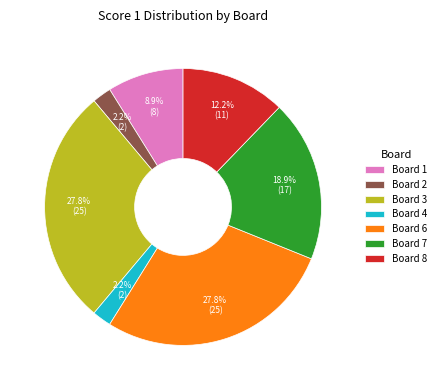

To the nearest percent, what is the difference between the largest and smallest slice percentages?

26%